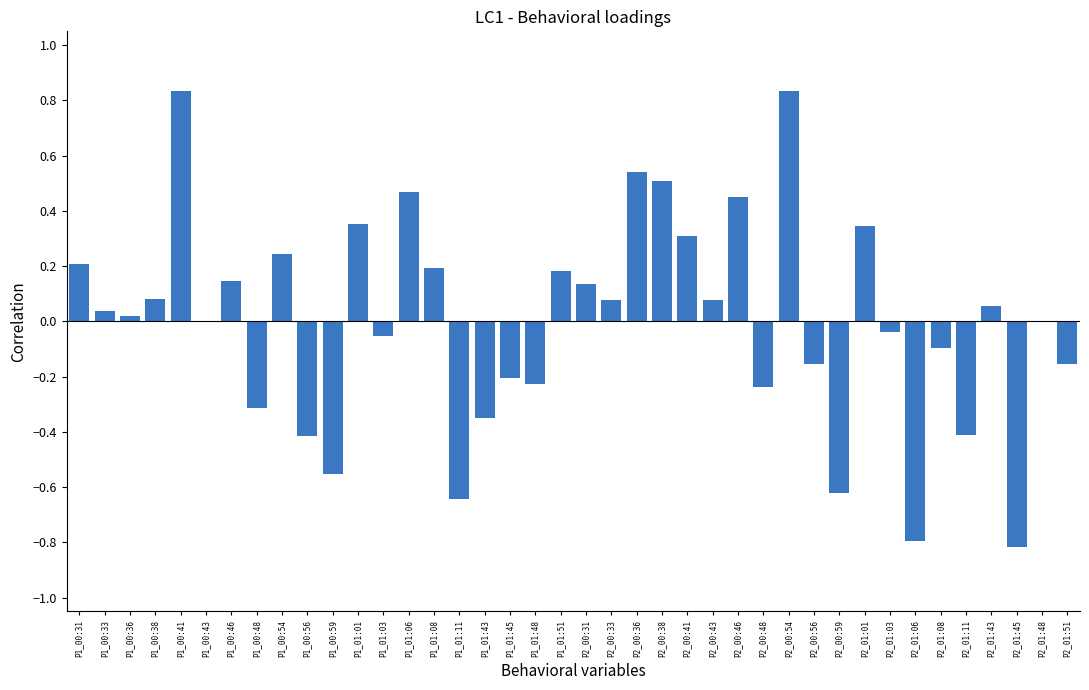

Between P2_00:41 and P1_00:41, which is larger?

P1_00:41